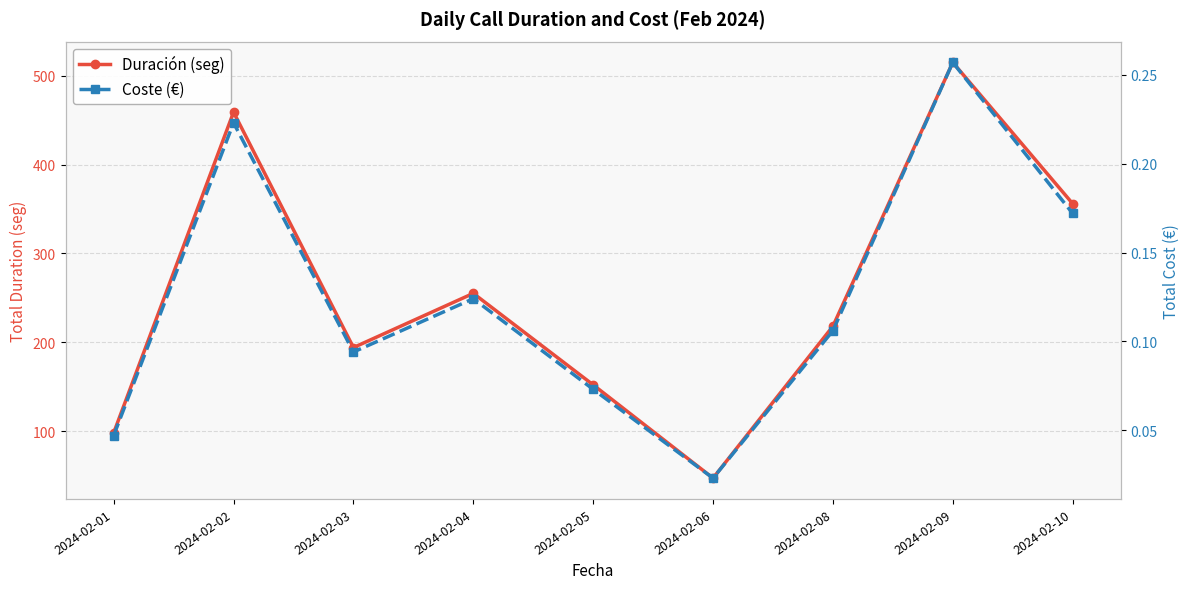

Which series has the largest total across all categories?

Duración (seg)